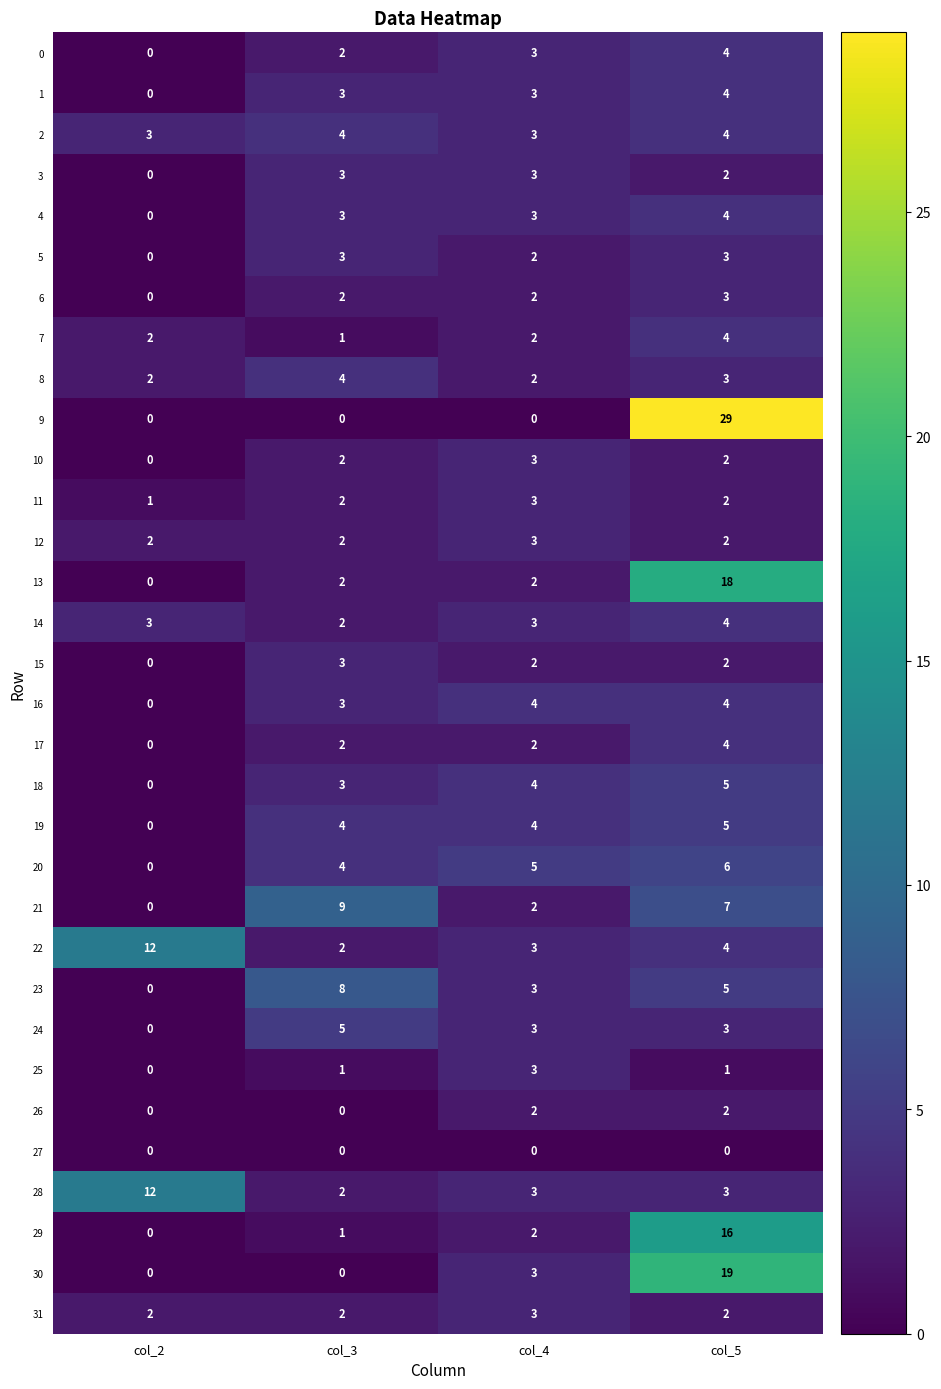

Which series has the largest range (max minus min)?

9